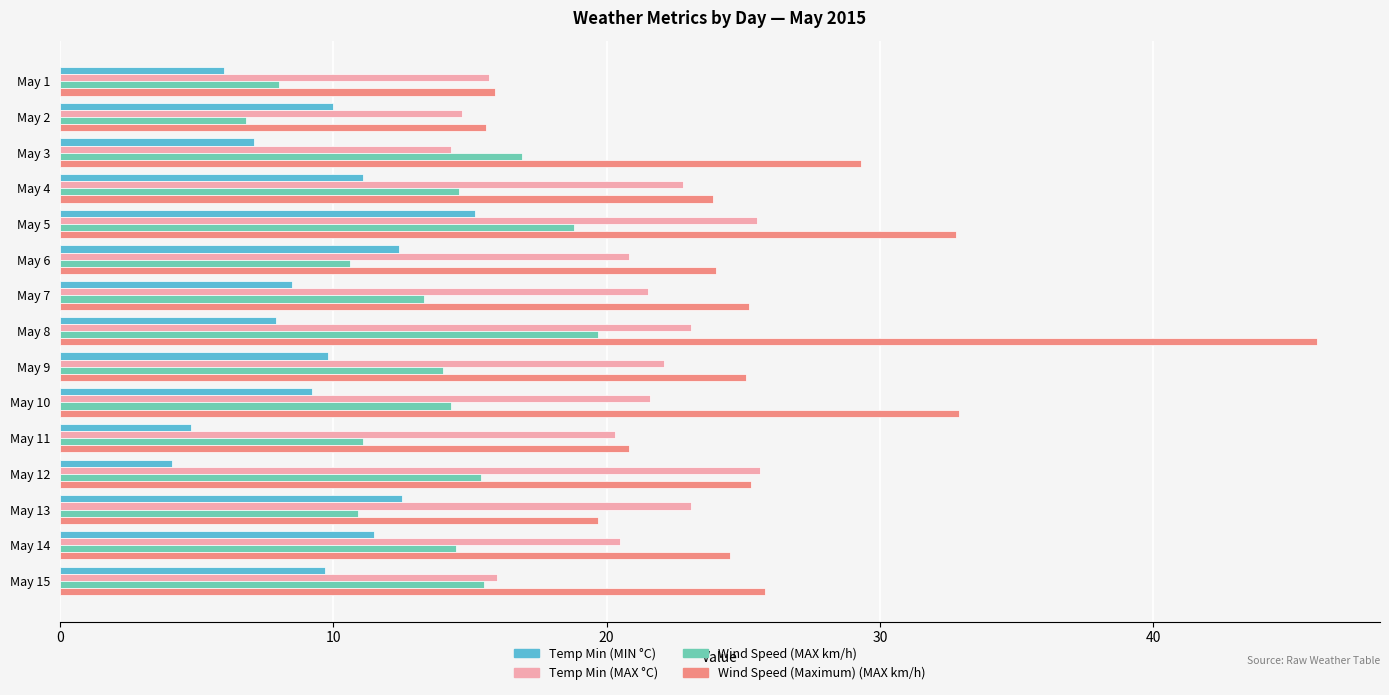

Rank the series by their average value, from lowest to highest.

Temp Min (MIN °C), Wind Speed (MAX km/h), Temp Min (MAX °C), Wind Speed (Maximum) (MAX km/h)